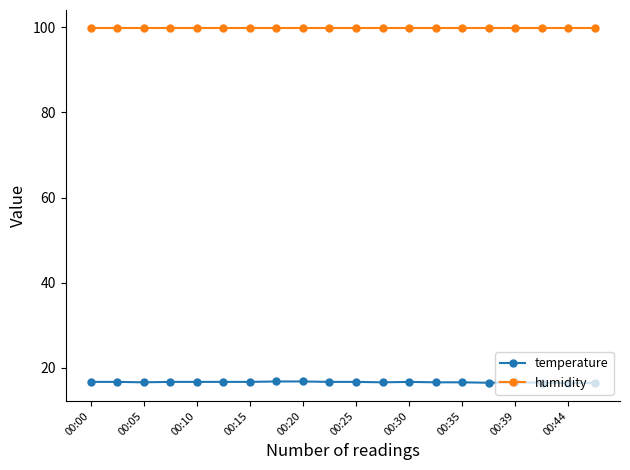

What are all the series names shown in the legend?

temperature, humidity